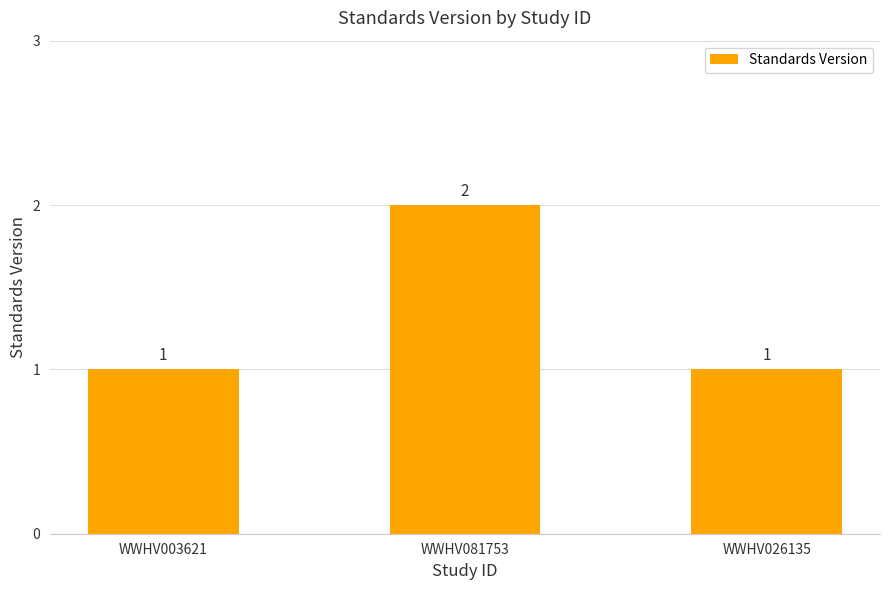

The value at WWHV003621 is 1. True or false?

True